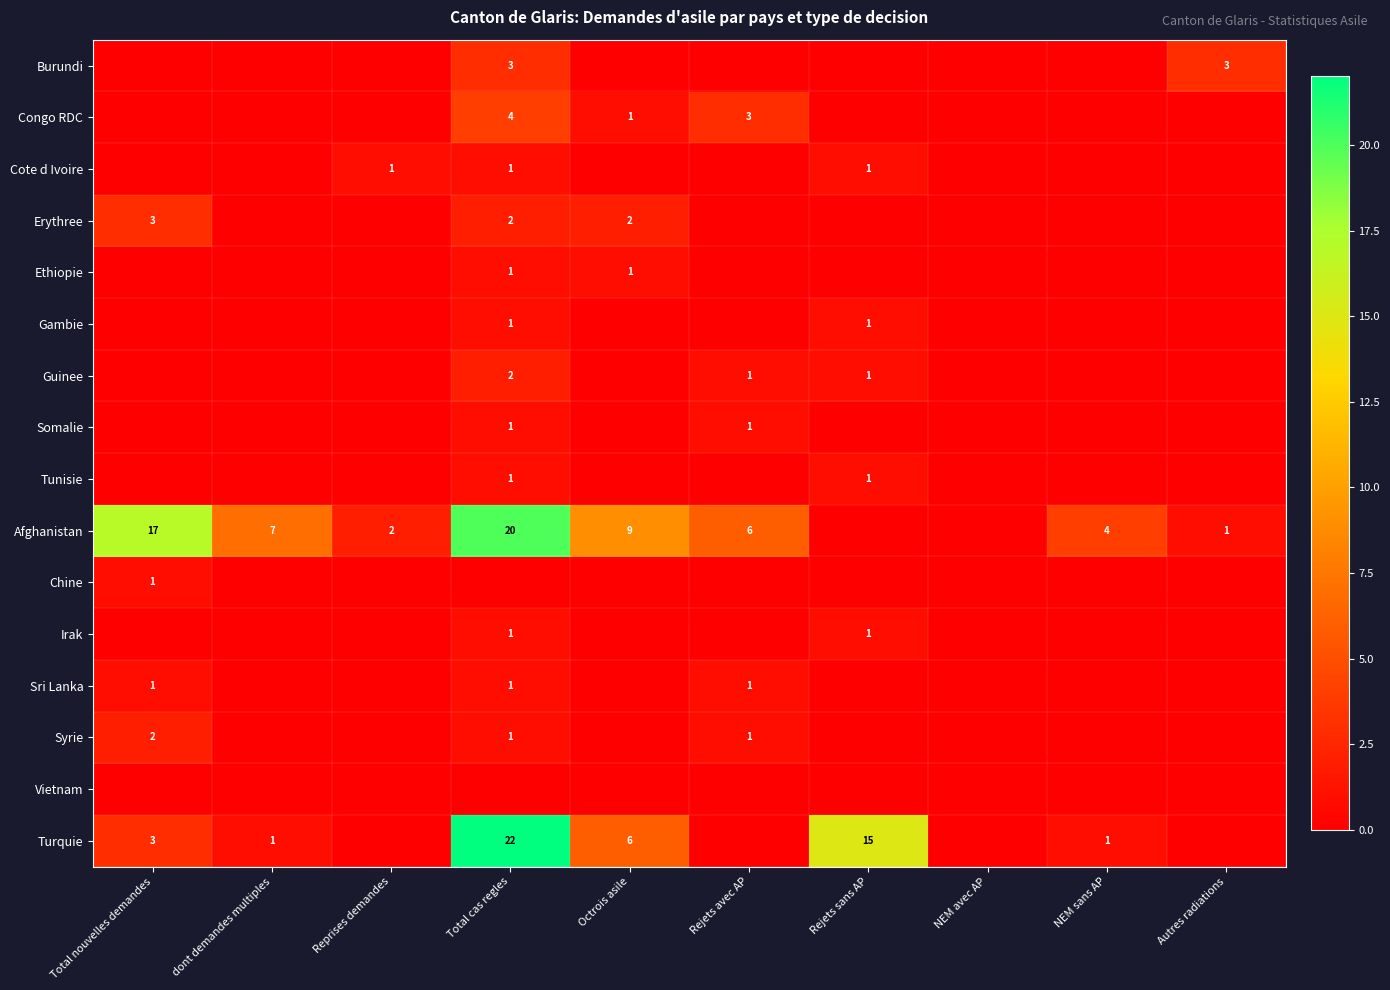

The Gambie series shows 0 at Rejets sans AP. True or false?

False